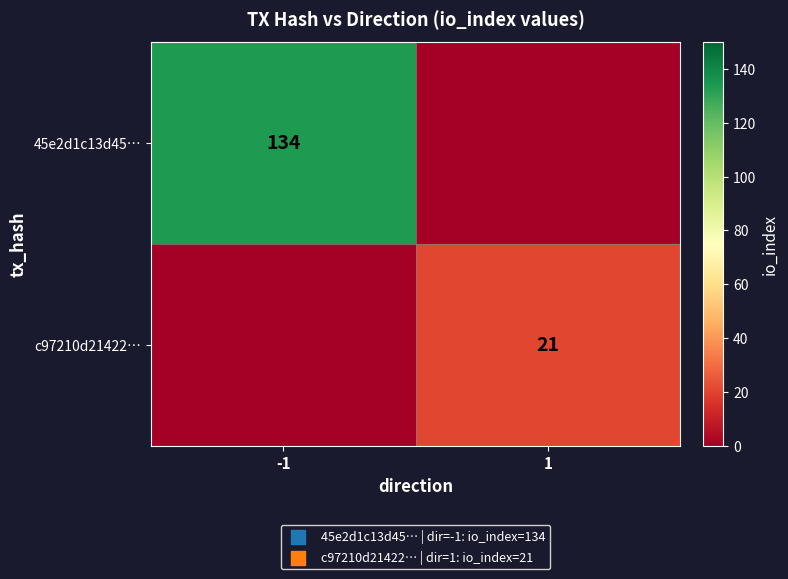

The 45e2d1c13d45… series shows 134 at -1. True or false?

True